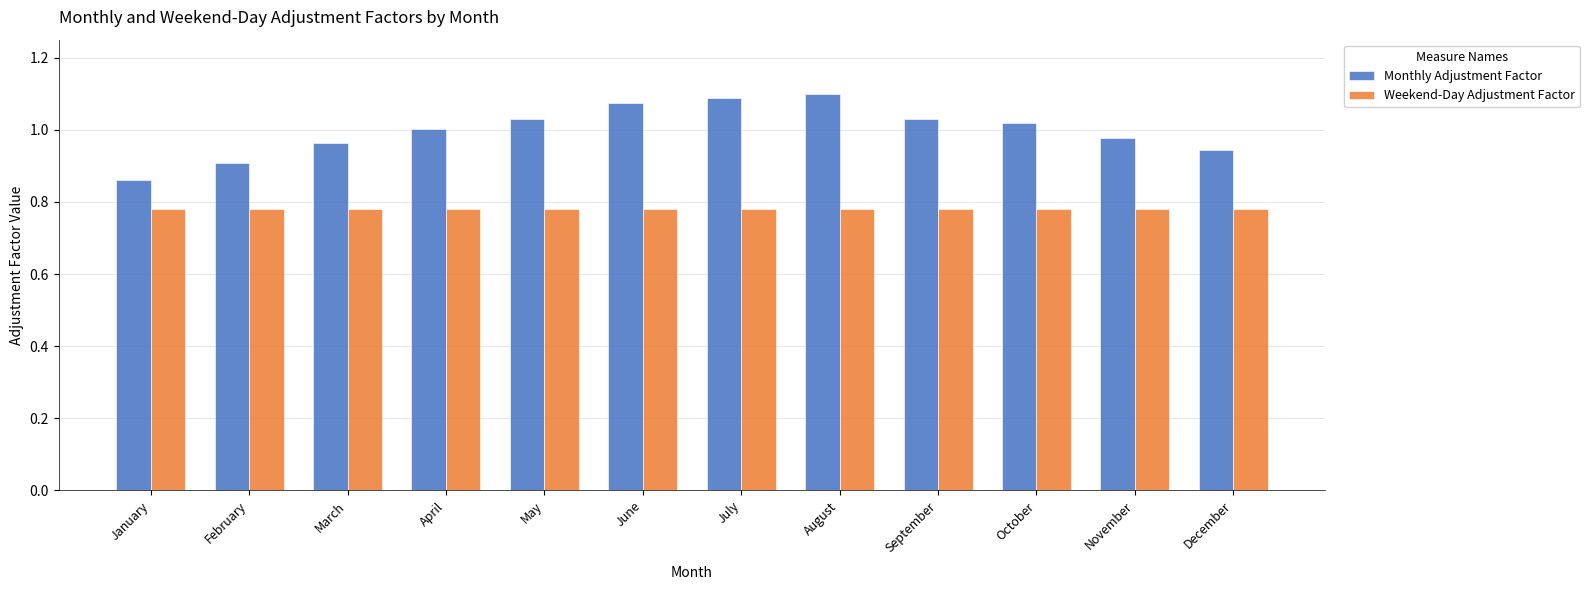

The value of Monthly Adjustment Factor at October is 1.0. True or false?

True